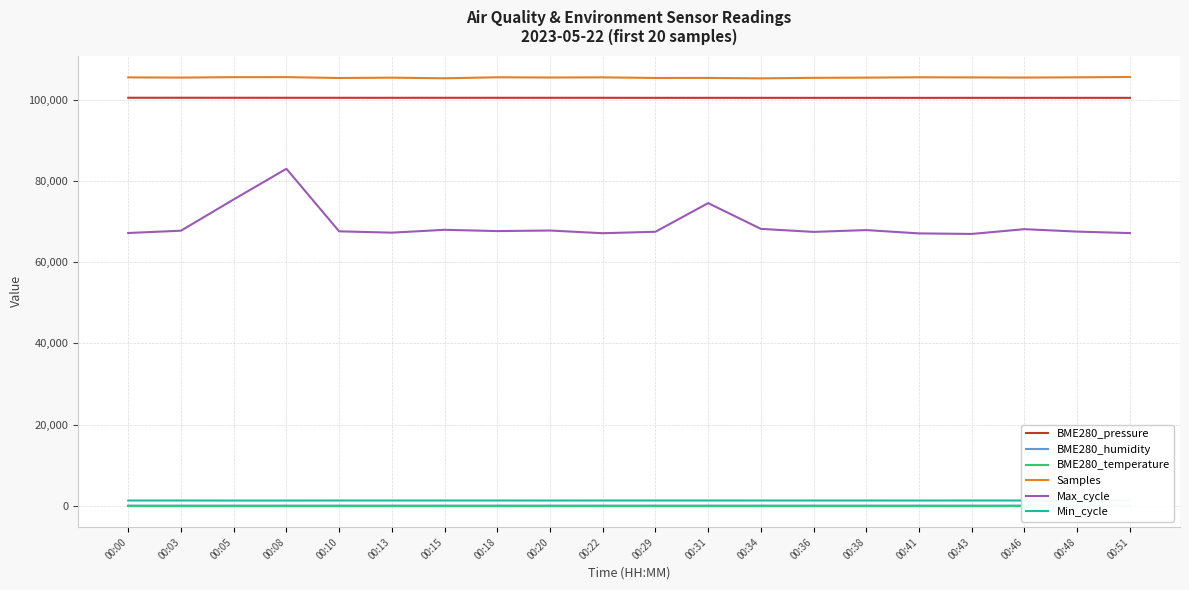

At how many categories does at least one series exceed 103874?

20